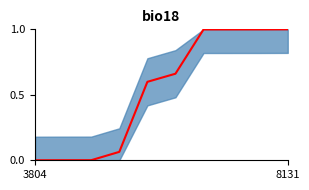

What is the label of the 6th point from the right?

4